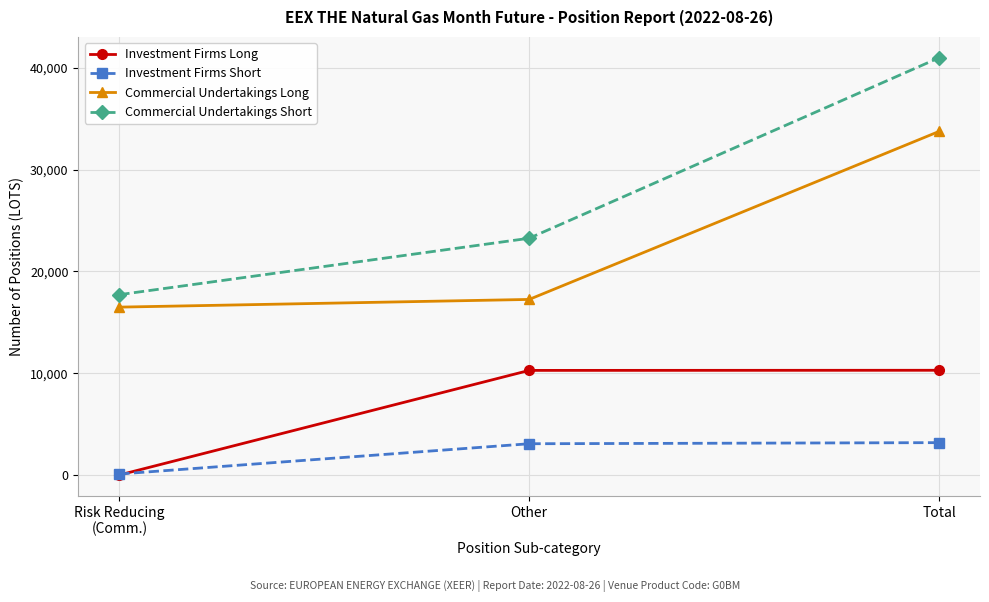

List the series in order of their overall mean, highest first.

Commercial Undertakings Short, Commercial Undertakings Long, Investment Firms Long, Investment Firms Short